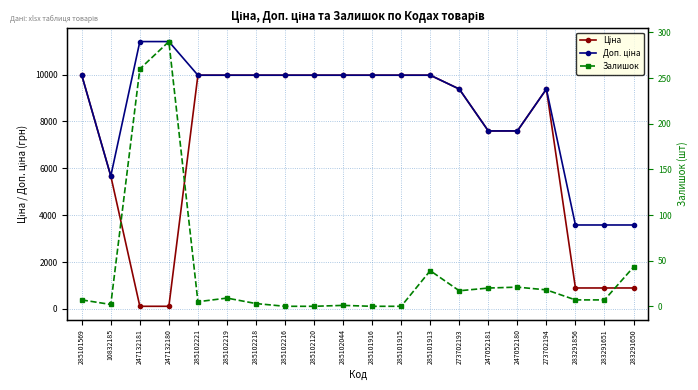

At 285101913, list the series in order from largest to smallest.

Ціна, Доп. ціна, Залишок